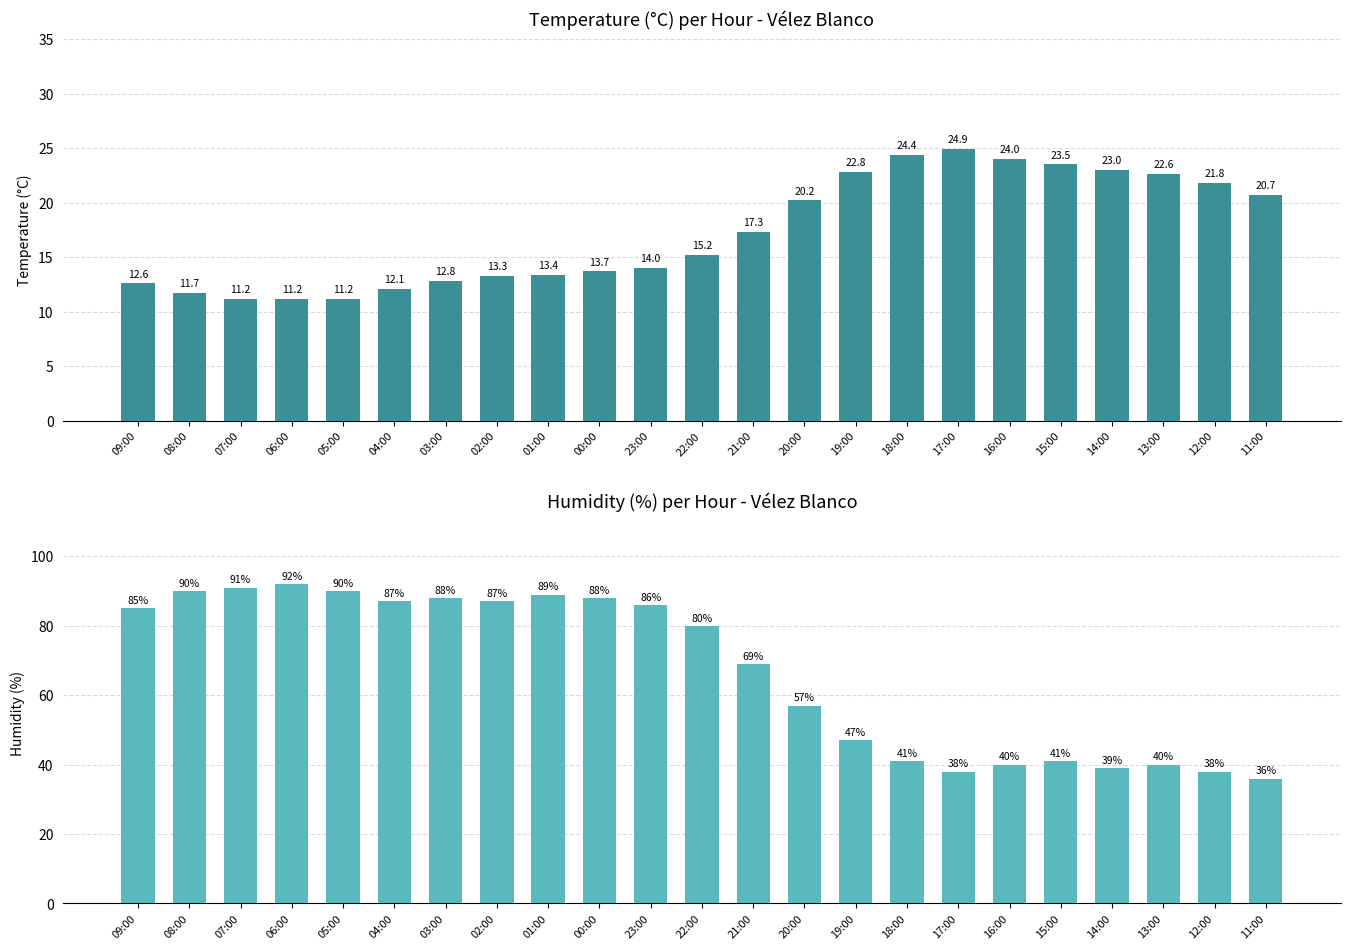

What is the smallest value displayed?

11.2